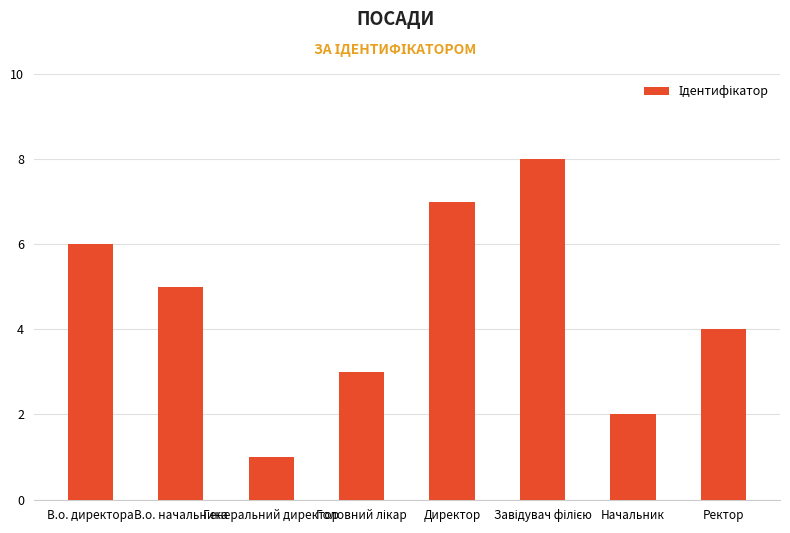

Count the values in the range 3 to 7.

5